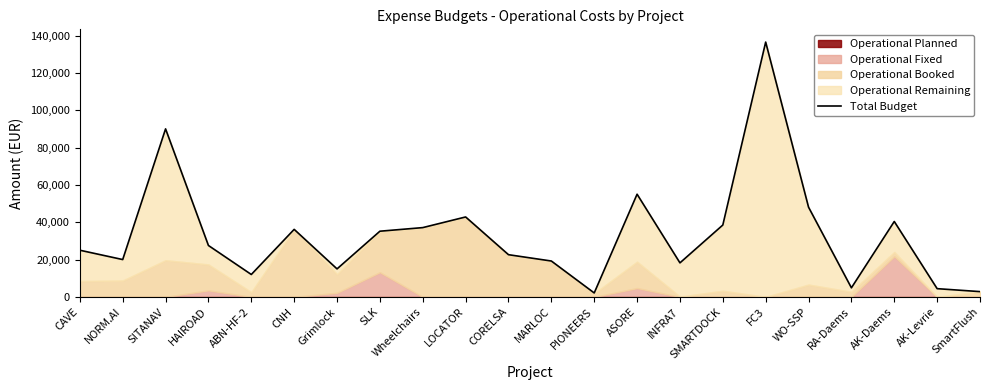

List the labels in order of value, largest first.

FC3, SITANAV, ASORE, WO-SSP, LOCATOR, AK-Daems, SMARTDOCK, Wheelchairs, CNH, SLK, HAIROAD, CAVE, CORELSA, NORM.AI, MARLOC, INFRA7, Grimlock, ABN-HF-2, RA-Daems, AK-Levrie, SmartFlush, PIONEERS